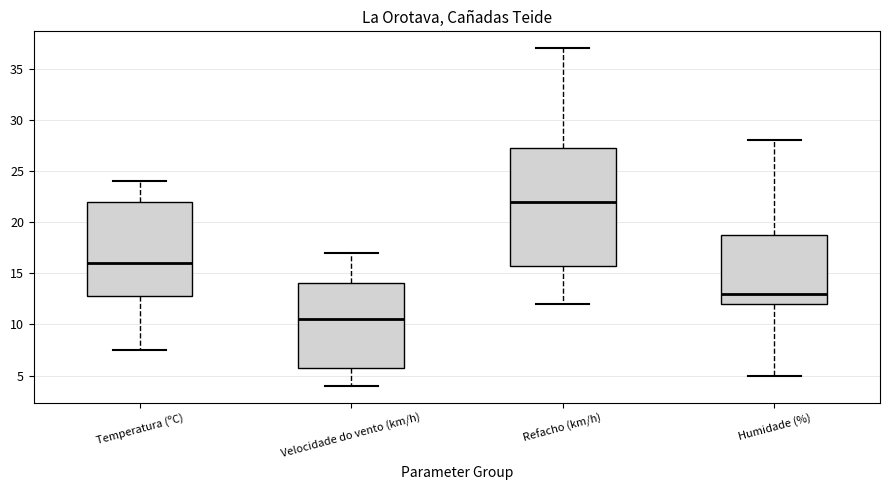

Reading left to right, transcribe this box plot: for each box, give where its median line is, the range the box spans, and where its two whiskers end, as read against the y-axis. The values are not printed on the chart, so give them approximately, as read against the axis.

Temperatura (ºC): median 16.0, box 13.0 to 22.0, whiskers 7.5 to 24.0
Velocidade do vento (km/h): median 10.5, box 6.0 to 14.0, whiskers 4.0 to 17.0
Refacho (km/h): median 22.0, box 16.0 to 27.5, whiskers 12.0 to 37.0
Humidade (%): median 13.0, box 12.0 to 19.0, whiskers 5.0 to 28.0